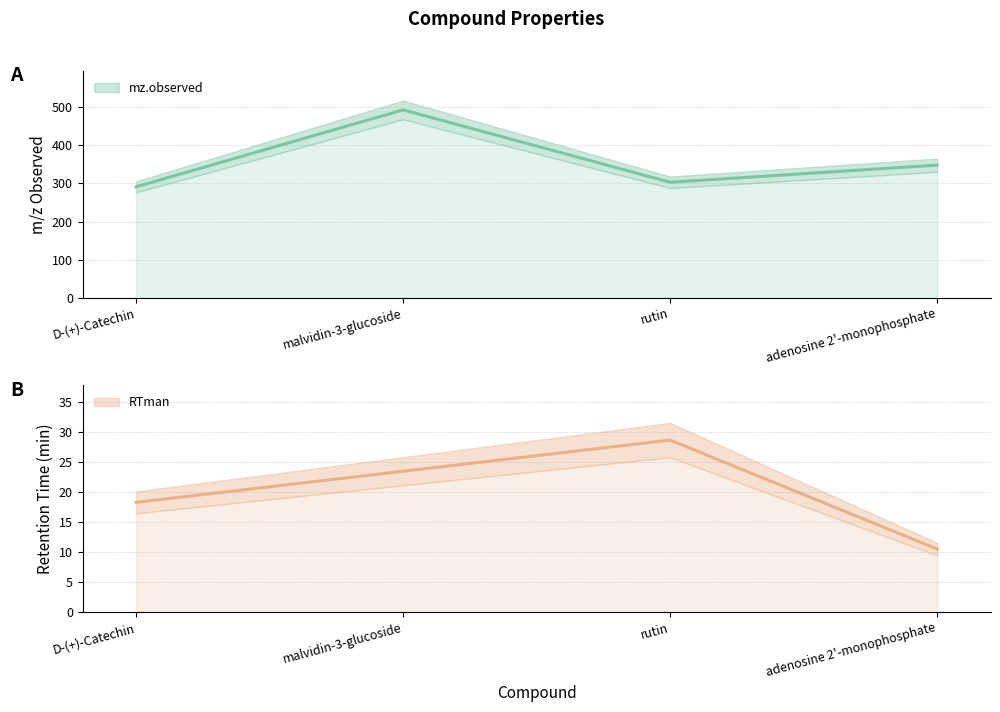

True or false: mz.observed has a value of 303.0 at rutin.

True